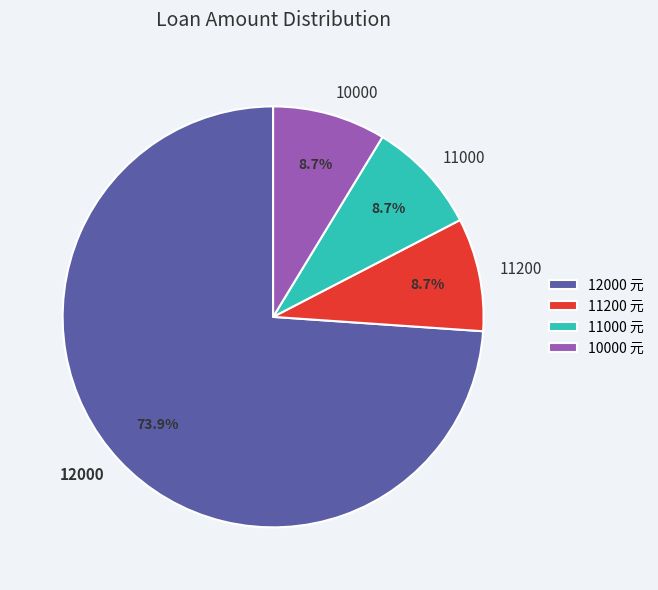

Combined, what portion of the pie is 11000 and 10000?

17.4%